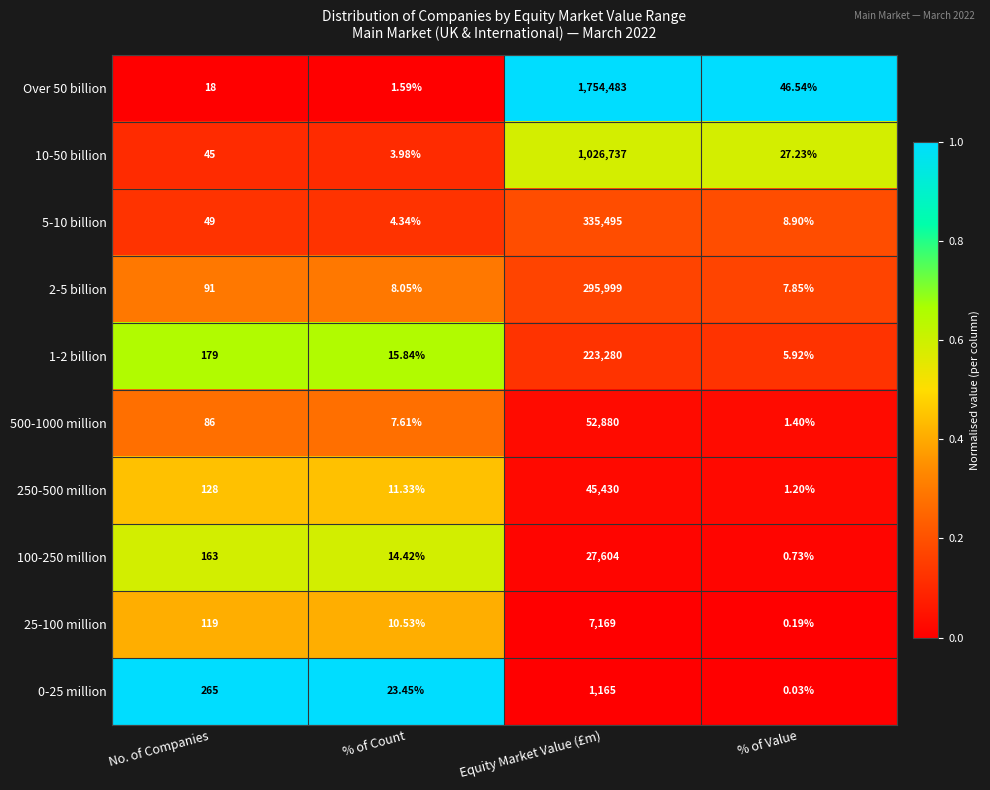

Rank the categories by 10-50 billion value from lowest to highest.

% of Count, % of Value, No. of Companies, Equity Market Value (£m)